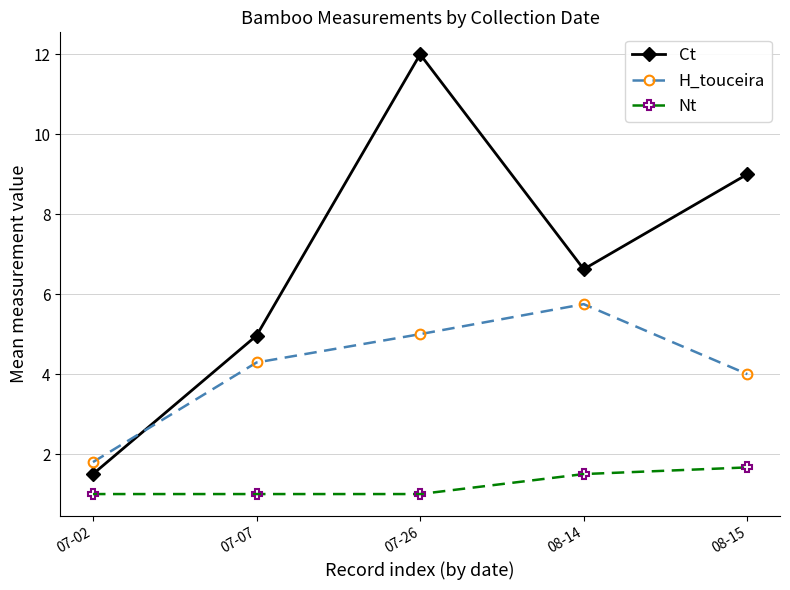

Does the chart have visible grid lines?

Yes